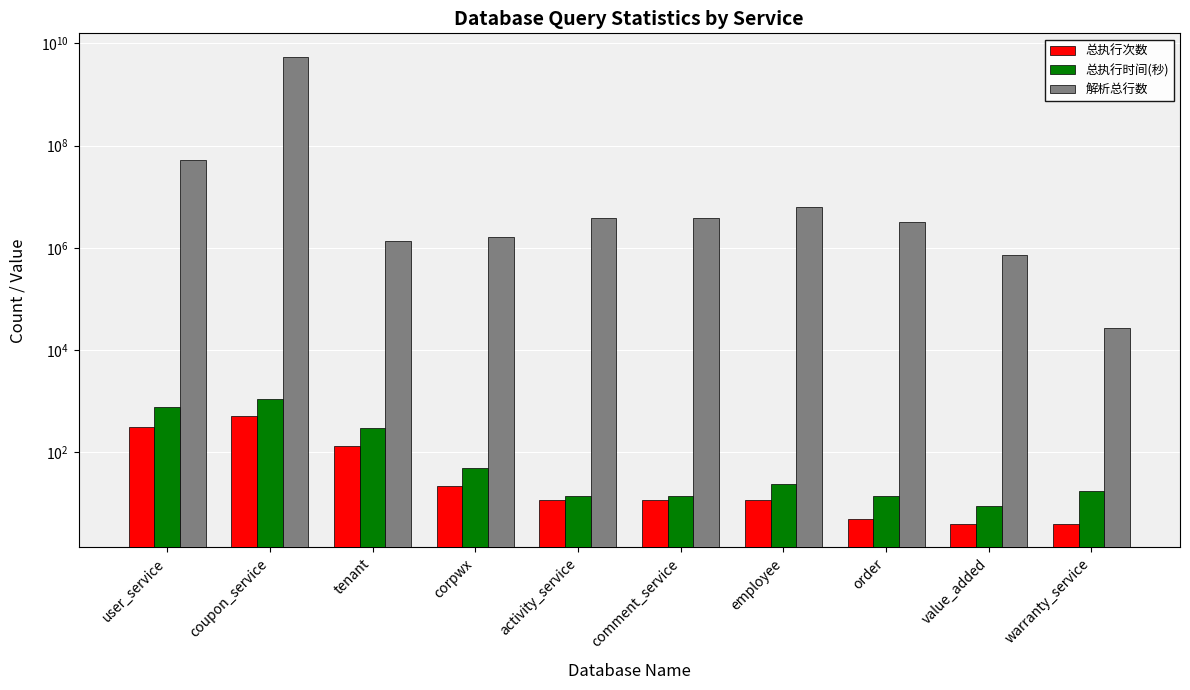

Does the chart contain any negative values?

No